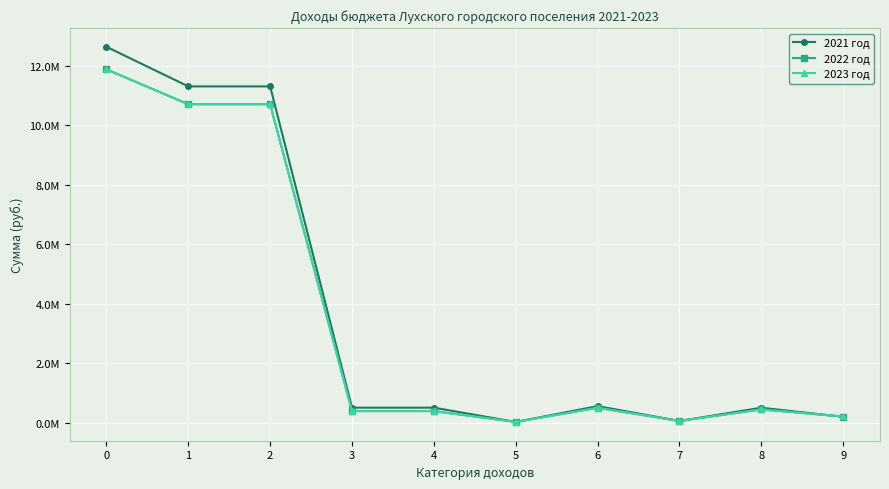

The 2021 год series shows 7551679 at 2. True or false?

False